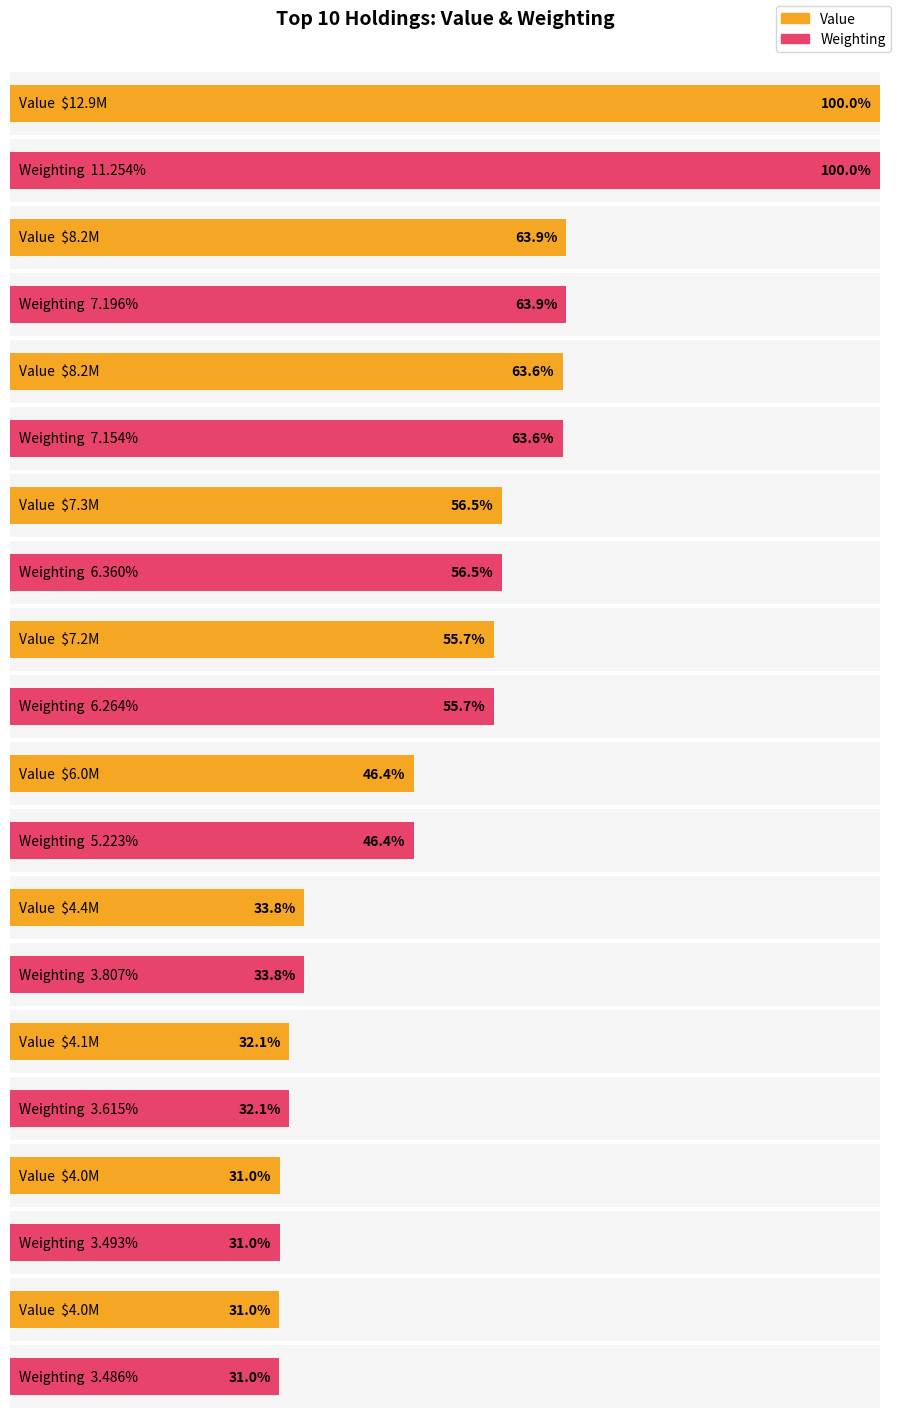

Is it true that Weighting equals 3.8 at MSFT?

False